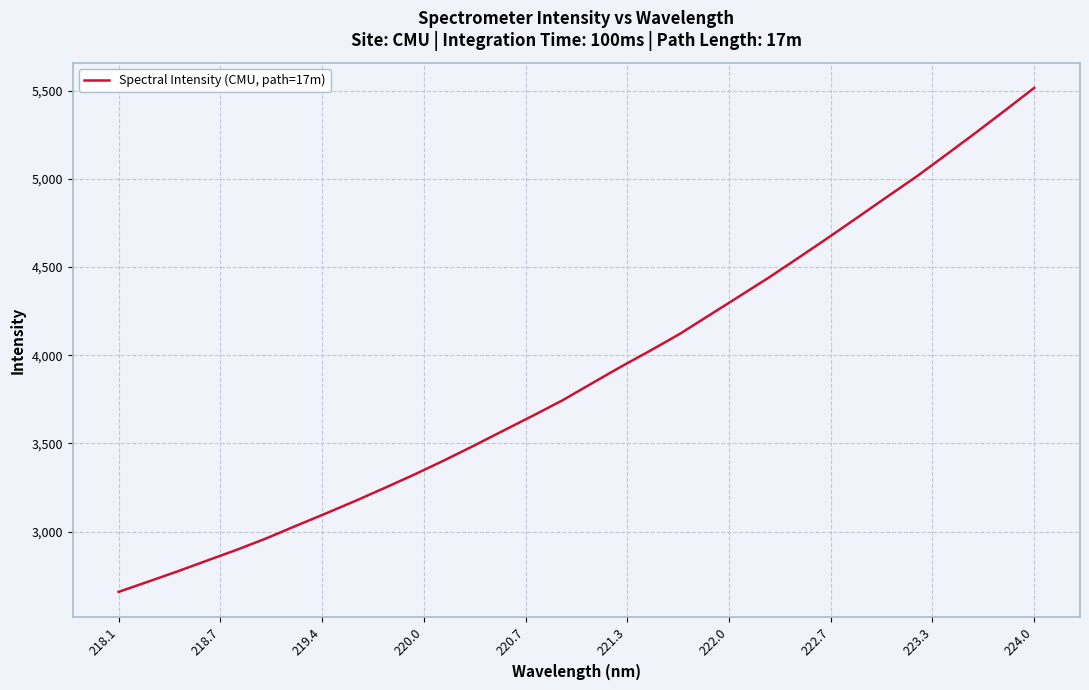

What is the difference between the maximum and minimum values?

2856.6